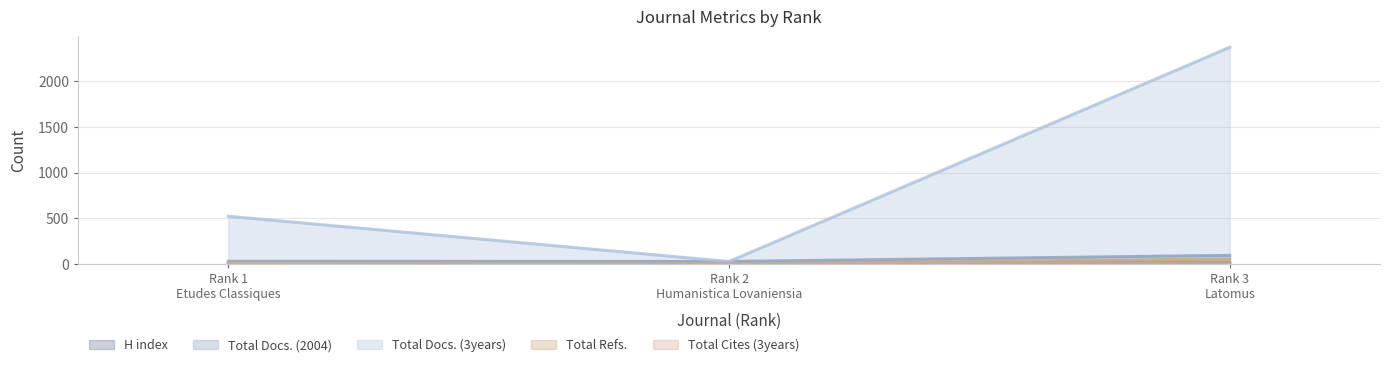

Which category has the lowest value across all series?

Rank 2
Humanistica Lovaniensia